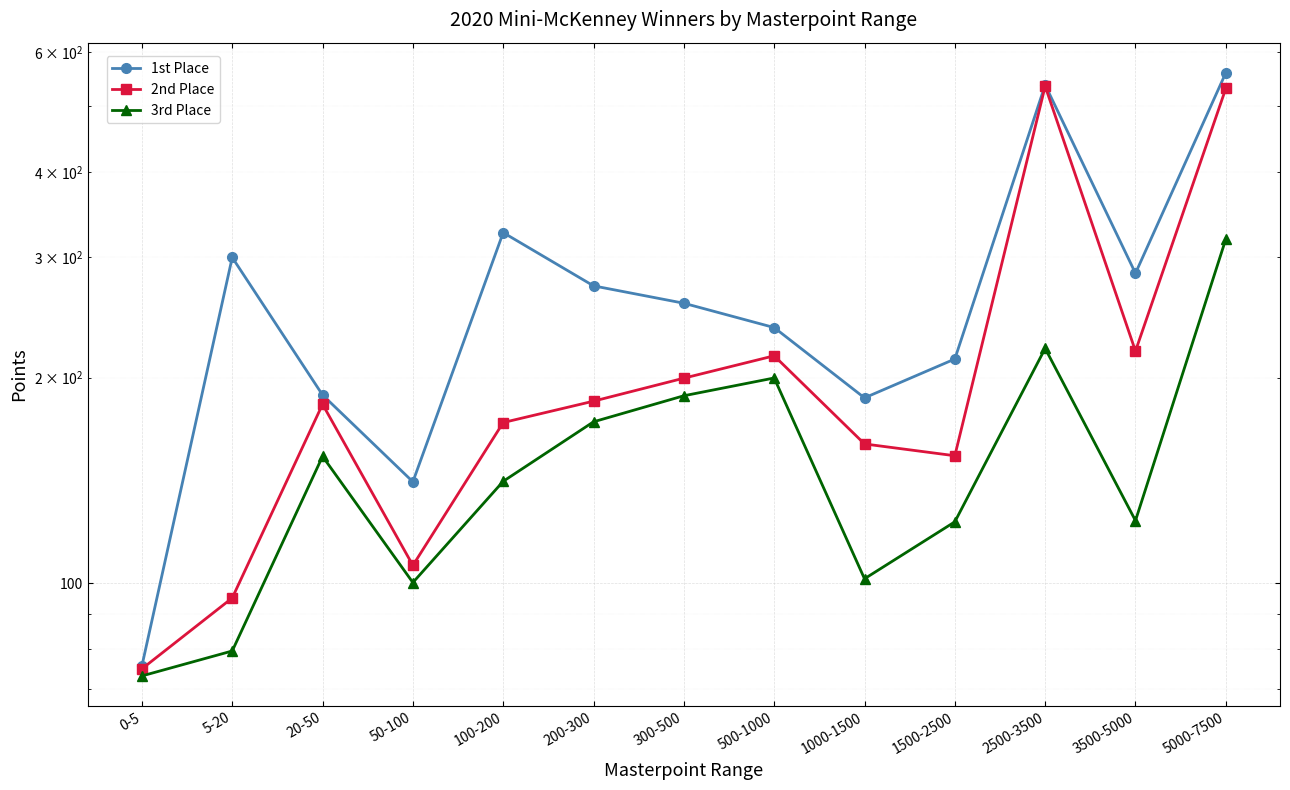

Reading left to right, what are all the values shown in this chart?

1st Place: 75.7	300.0	188.7	140.8	326.2	272.6	257.1	236.8	186.8	213.0	536.7	284.4	559.0
2nd Place: 74.9	95.2	182.8	106.2	171.9	184.8	199.7	215.3	159.9	153.7	534.3	218.8	530.3
3rd Place: 73.2	79.6	153.4	100.2	141.0	172.3	188.2	199.8	101.5	123.0	220.7	123.5	319.1